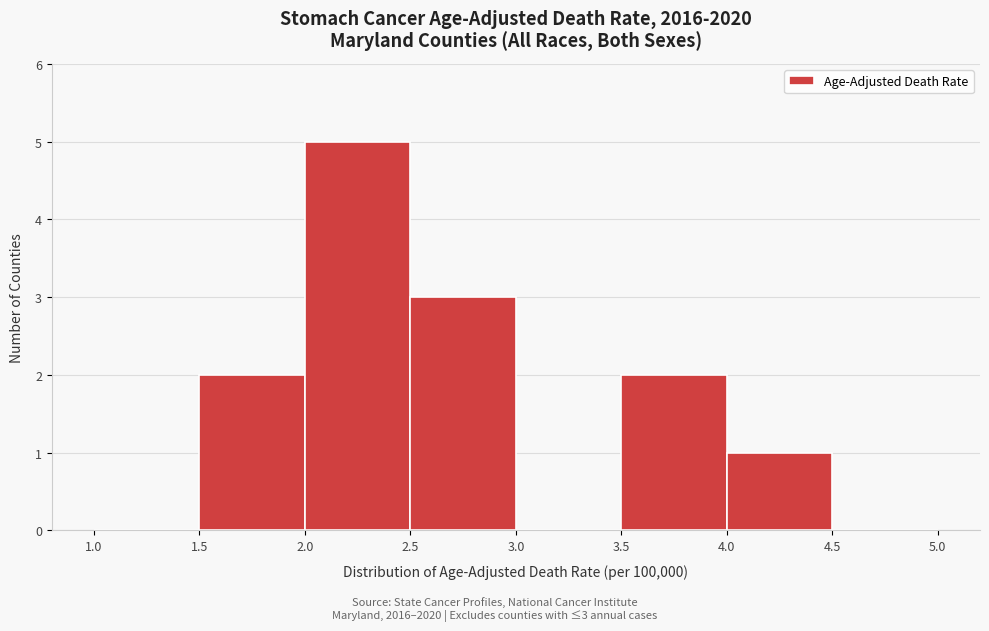

Over which range of the x-axis is the bar tallest?

2.0 to 2.5